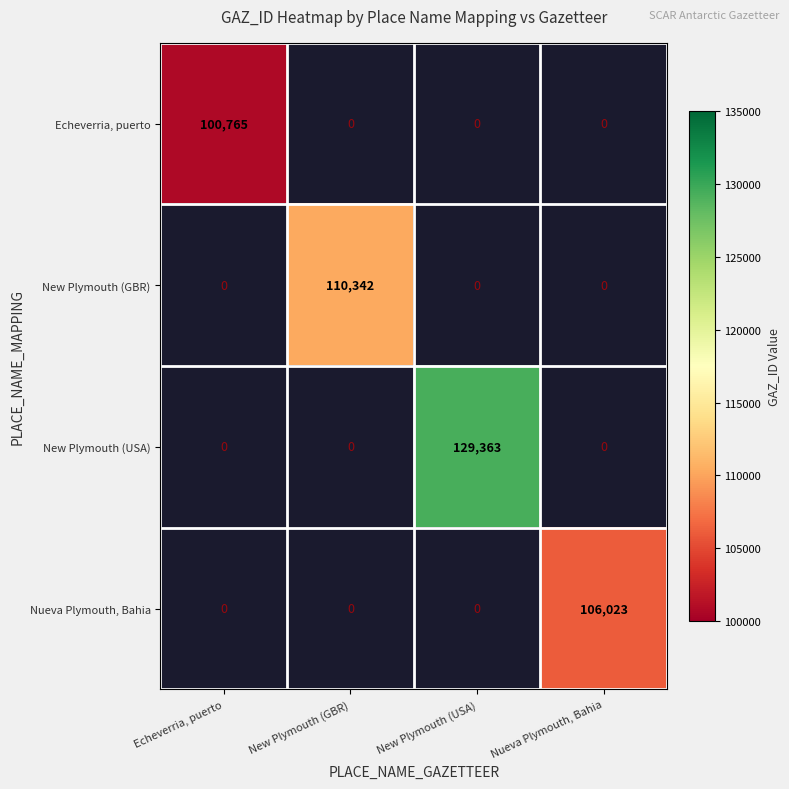

How many series are shown in this chart?

4